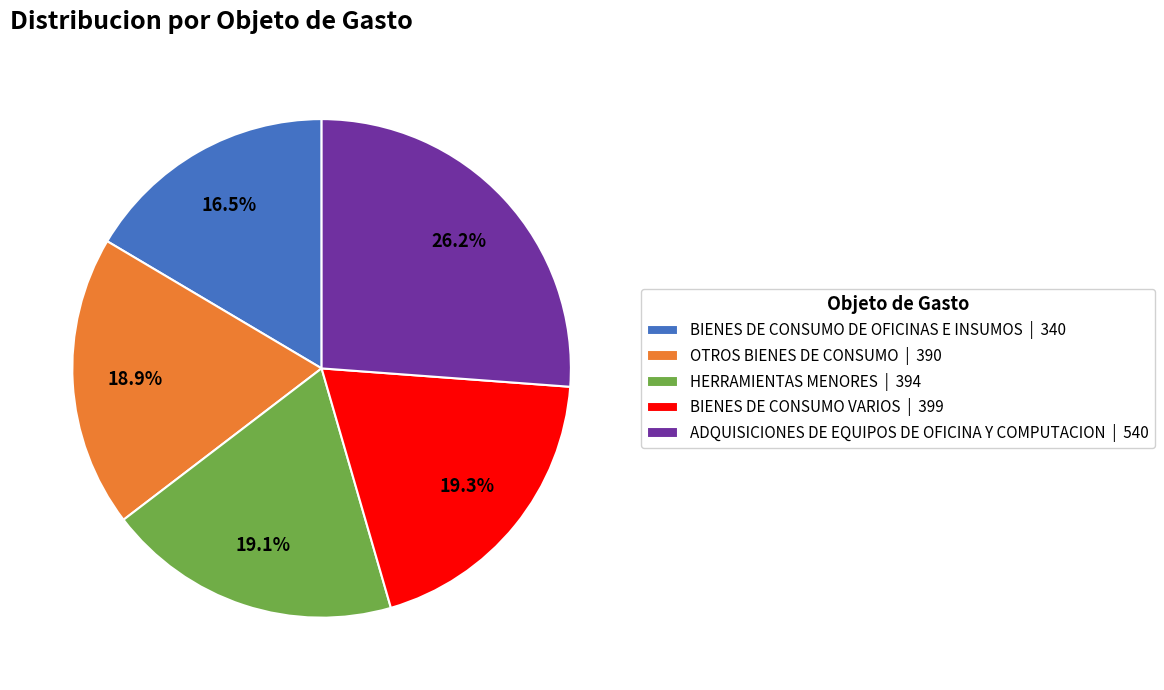

Approximately how many times larger is the value at ADQUISICIONES DE EQUIPOS DE OFICINA Y COMPUTACION compared to HERRAMIENTAS MENORES?

1.4